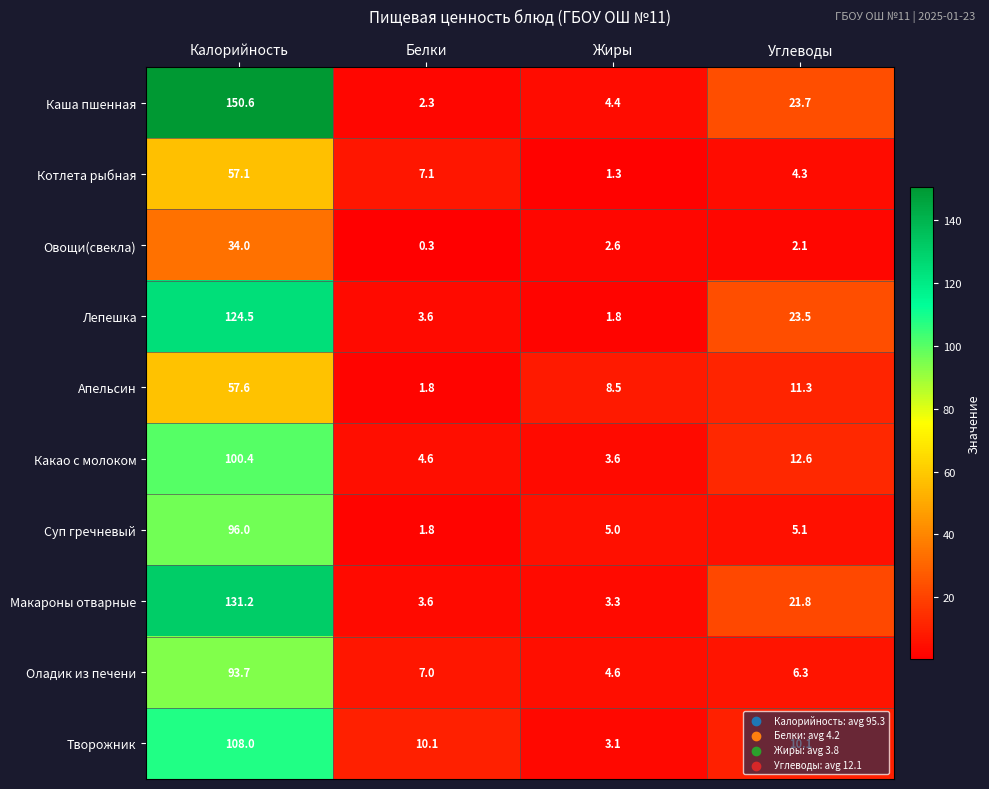

List the series in order of their peak value, lowest first.

Овощи(свекла), Котлета рыбная, Апельсин, Оладик из печени, Суп гречневый, Какао с молоком, Творожник, Лепешка, Макароны отварные, Каша пшенная